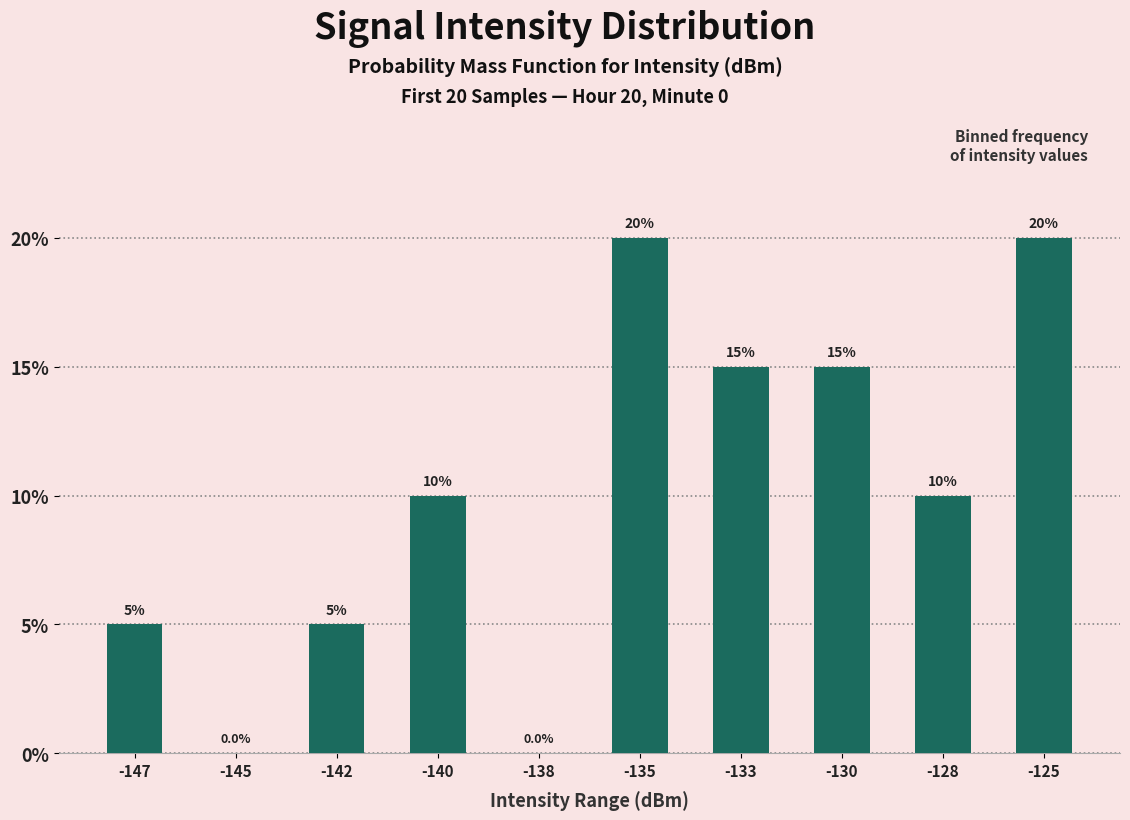

What is the change in value from -142 to -135?

+15